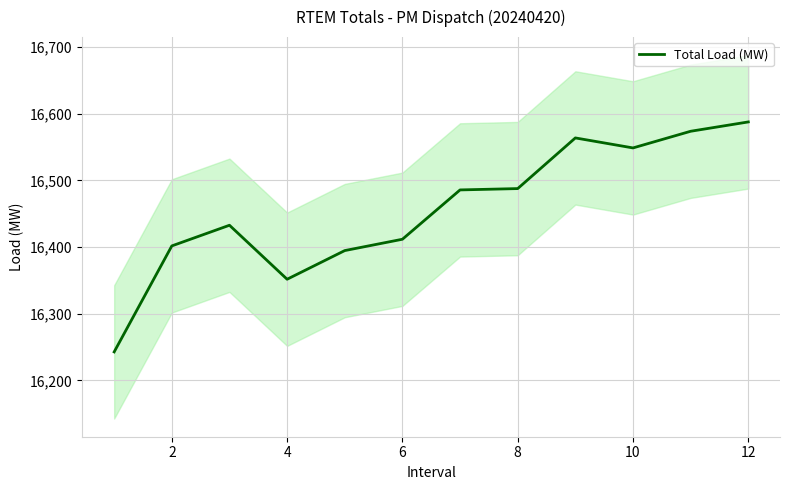

Does the chart have visible grid lines?

Yes